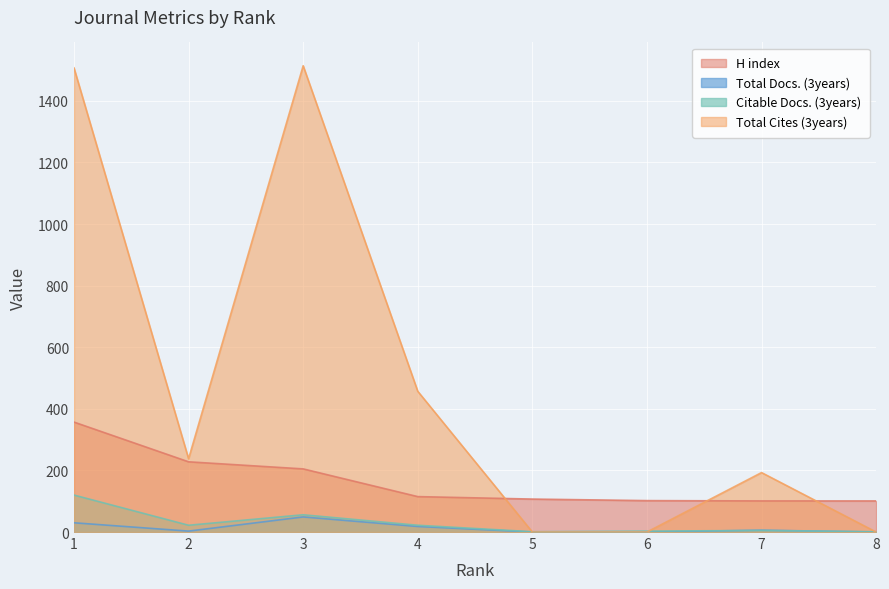

How many series are shown in this chart?

4